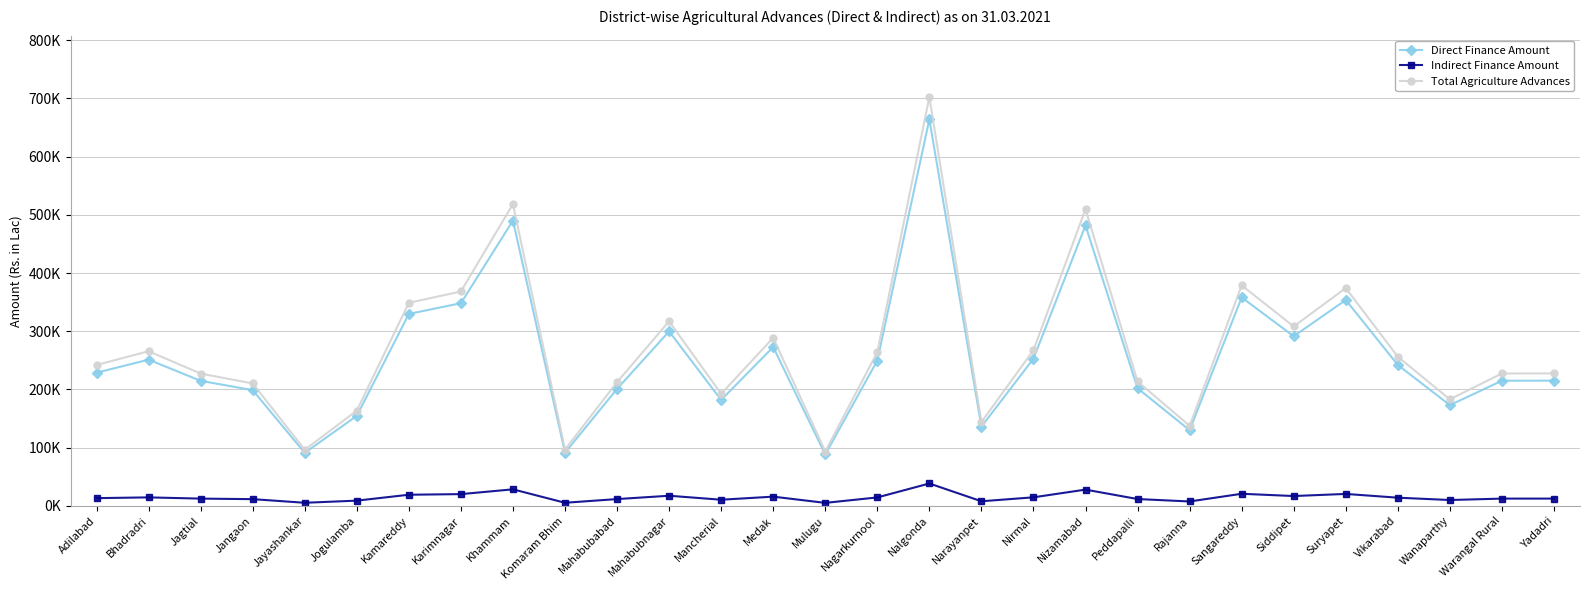

What are all the series names shown in the legend?

Direct Finance Amount, Indirect Finance Amount, Total Agriculture Advances